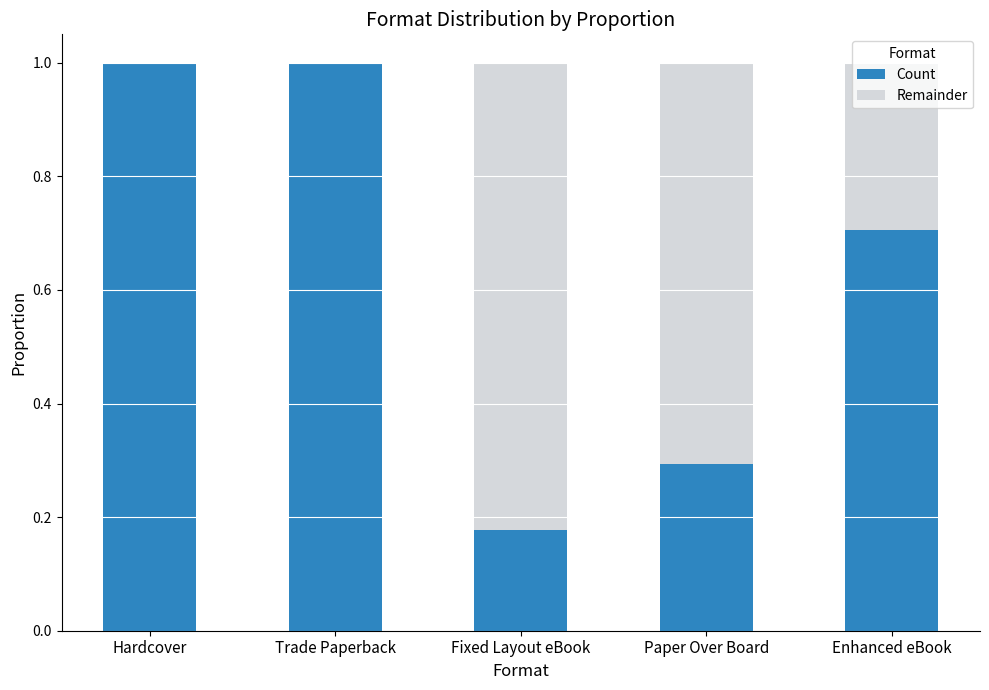

What is the total value across all series at Hardcover?

1.0